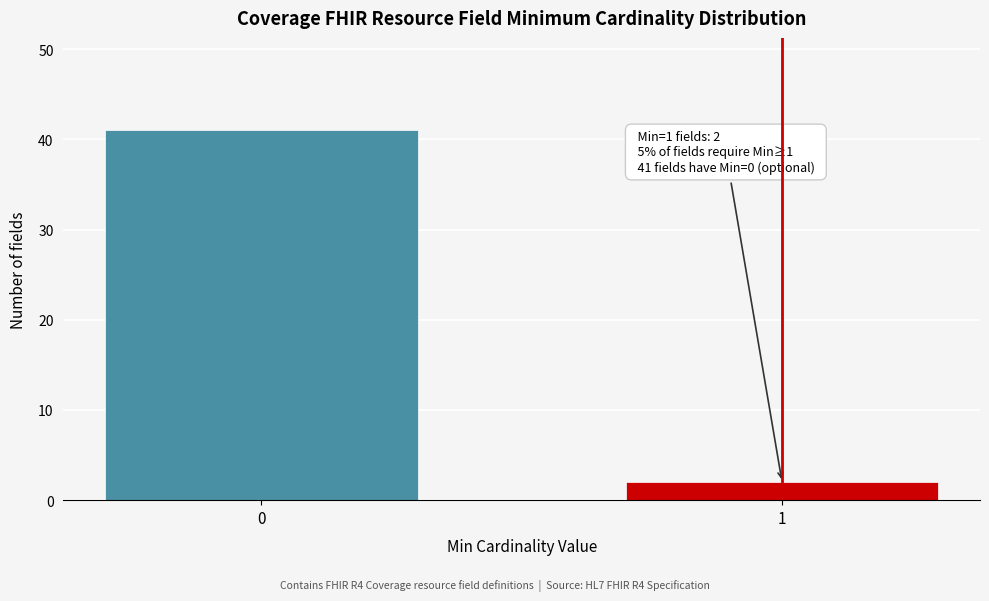

Reading left to right, transcribe all the data shown in this chart.

0=41	1=2